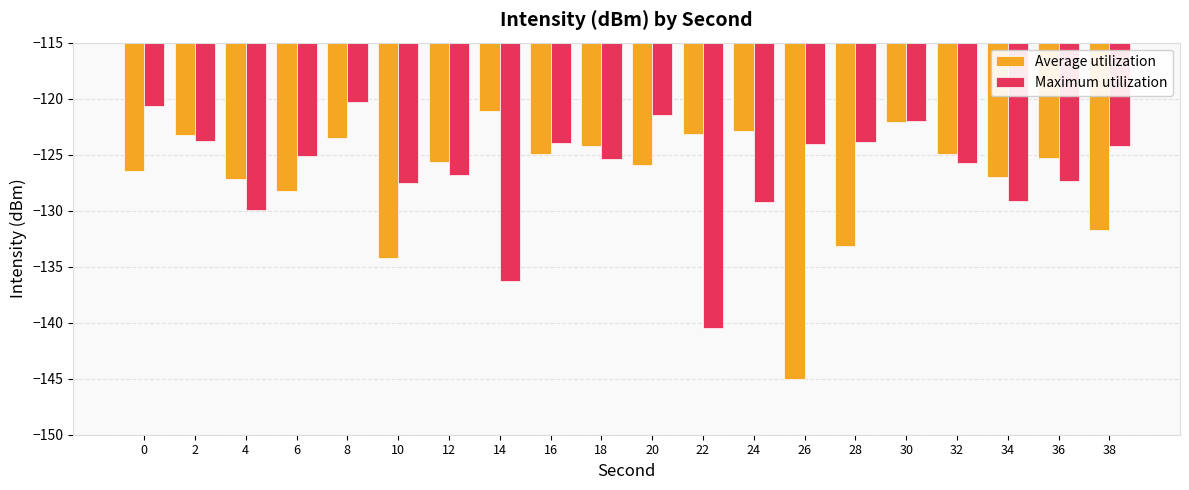

What is the sum of the Average utilization values at 18 and 2?

-247.4